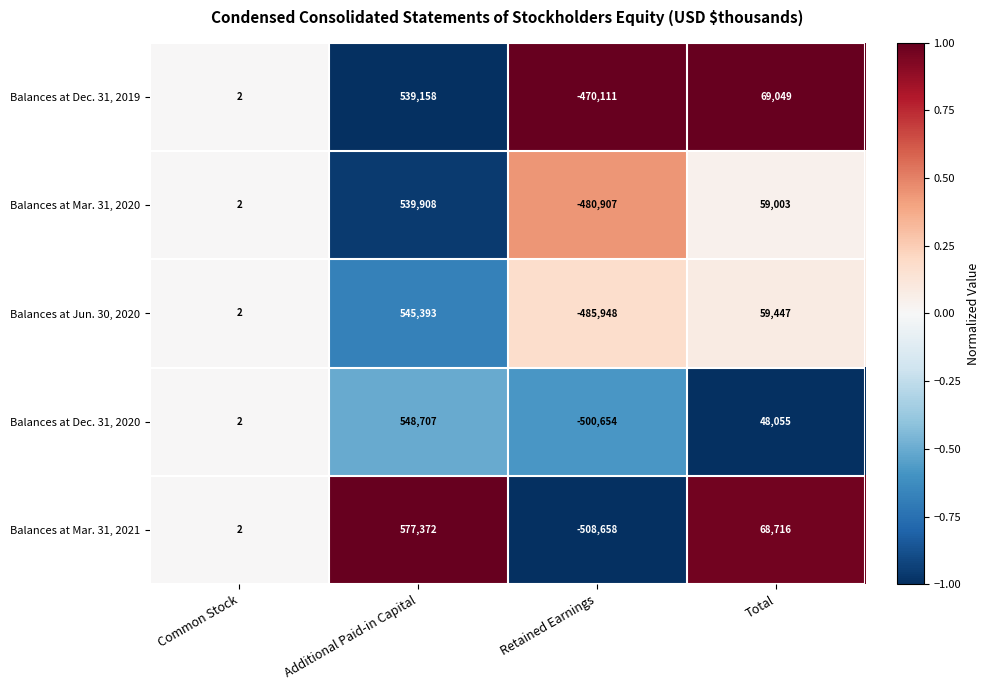

True or false: Balances at Dec. 31, 2019 has a value of 756032 at Additional Paid-in Capital.

False